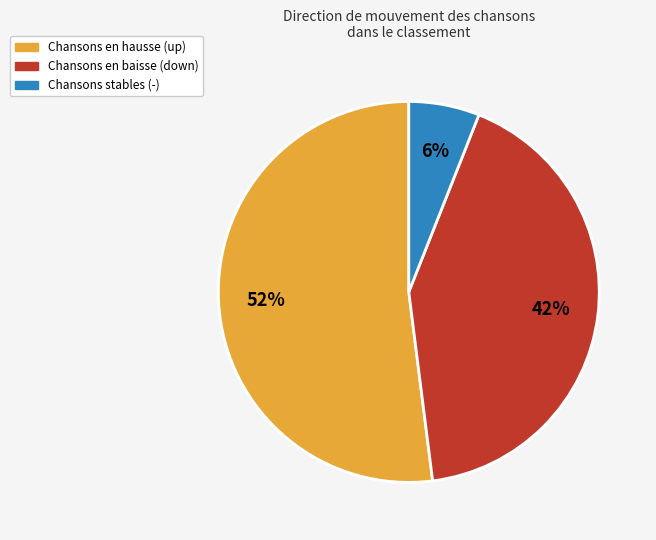

How many segments does this pie chart have?

3